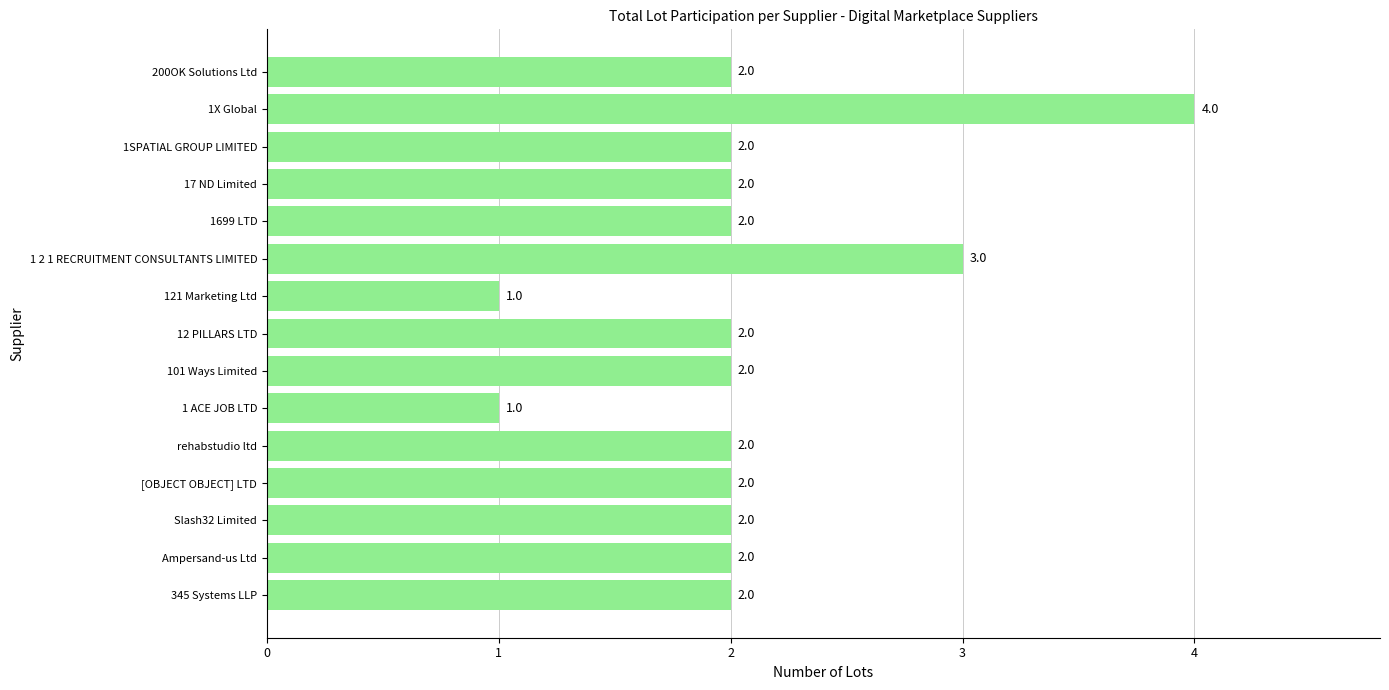

Between 1 2 1 RECRUITMENT CONSULTANTS LIMITED and rehabstudio ltd, which is larger?

1 2 1 RECRUITMENT CONSULTANTS LIMITED